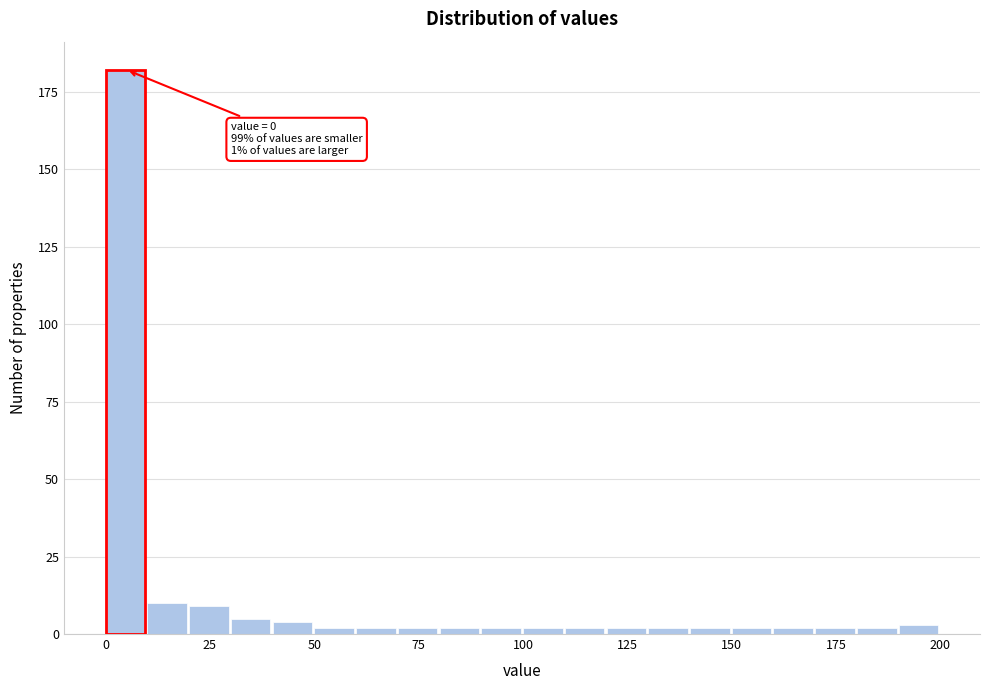

Read against the x-axis, roughly where is the centre of the tallest bar?

5